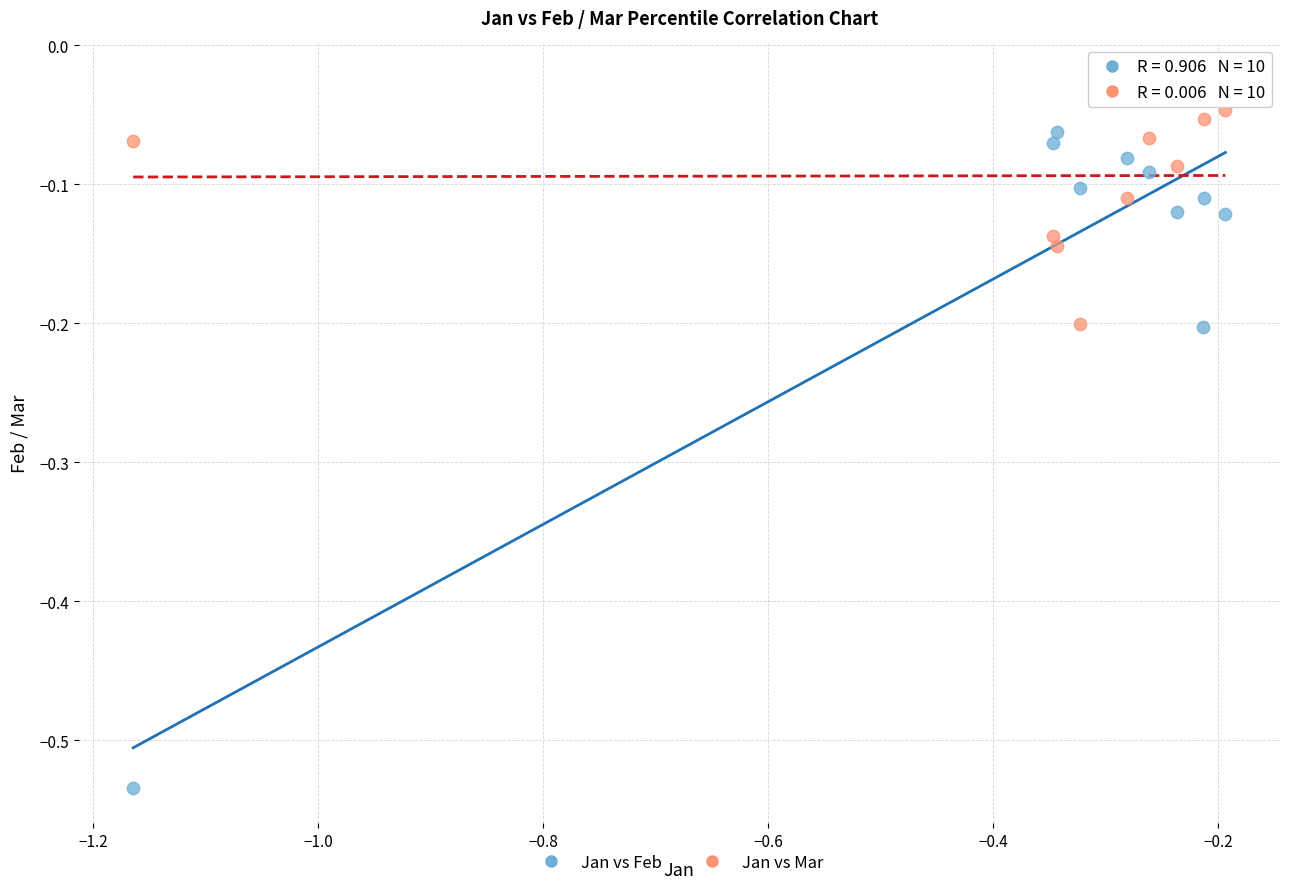

Which series contains the highest Y value?

Jan vs Mar